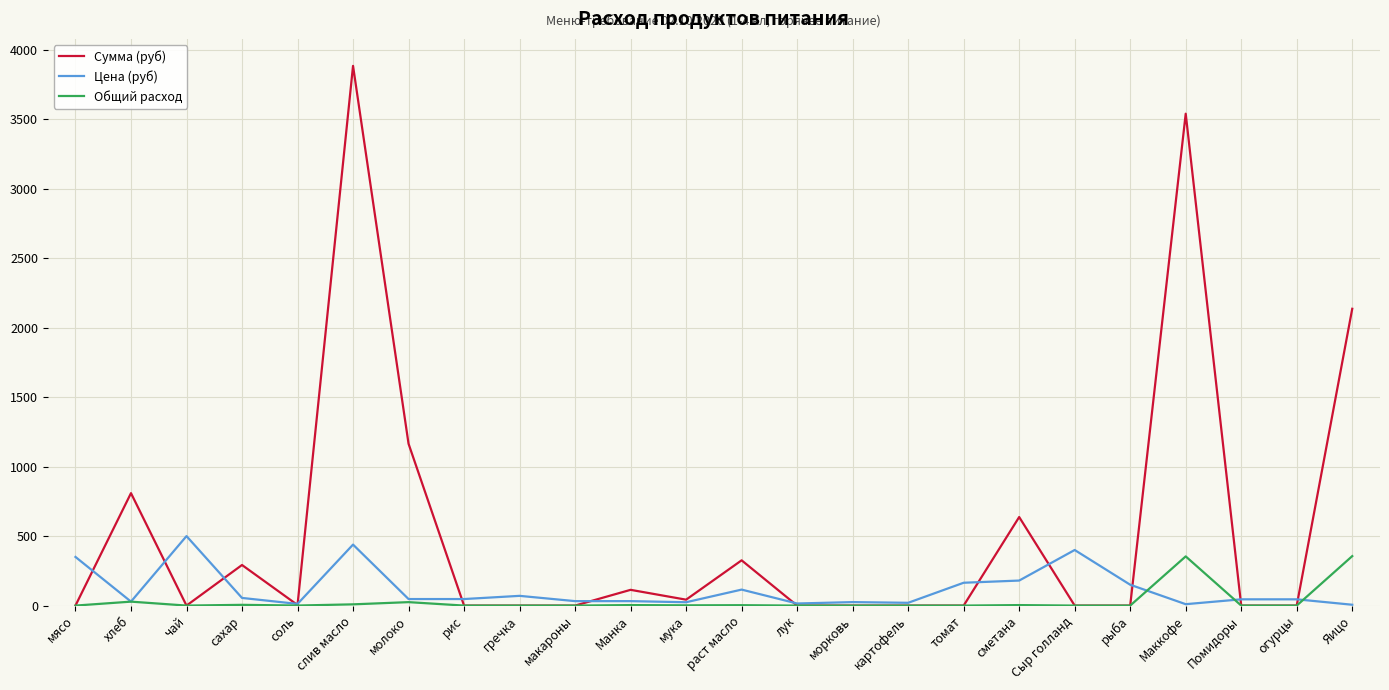

At which category is the sum across all series the highest?

слив масло